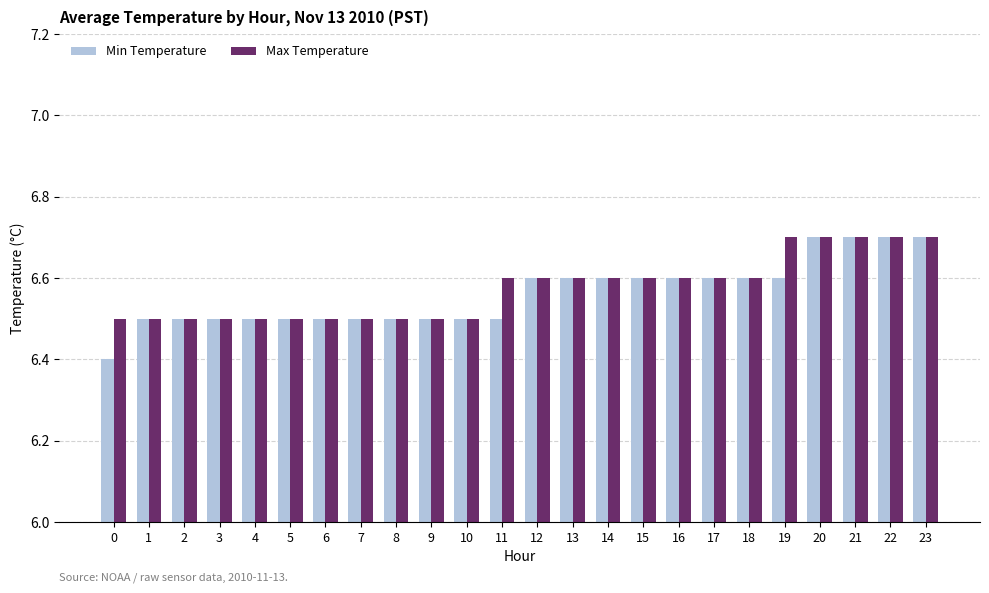

Reading right to left, transcribe all the data shown in this chart.

Min Temperature: 23=6.7	22=6.7	21=6.7	20=6.7	19=6.6	18=6.6	17=6.6	16=6.6	15=6.6	14=6.6	13=6.6	12=6.6	11=6.5	10=6.5	9=6.5	8=6.5	7=6.5	6=6.5	5=6.5	4=6.5	3=6.5	2=6.5	1=6.5	0=6.4
Max Temperature: 23=6.7	22=6.7	21=6.7	20=6.7	19=6.7	18=6.6	17=6.6	16=6.6	15=6.6	14=6.6	13=6.6	12=6.6	11=6.6	10=6.5	9=6.5	8=6.5	7=6.5	6=6.5	5=6.5	4=6.5	3=6.5	2=6.5	1=6.5	0=6.5